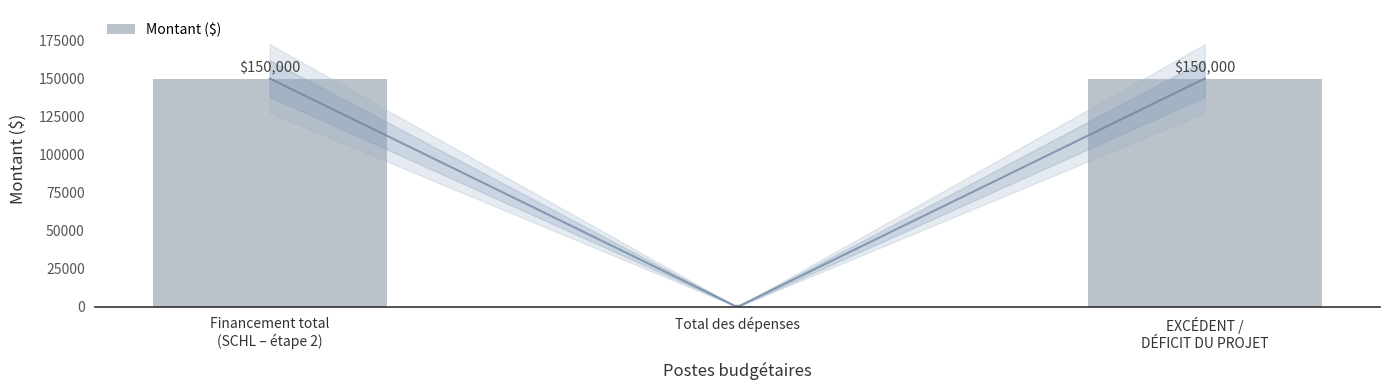

True or false: the data shows 232061 at Financement total
(SCHL – étape 2).

False